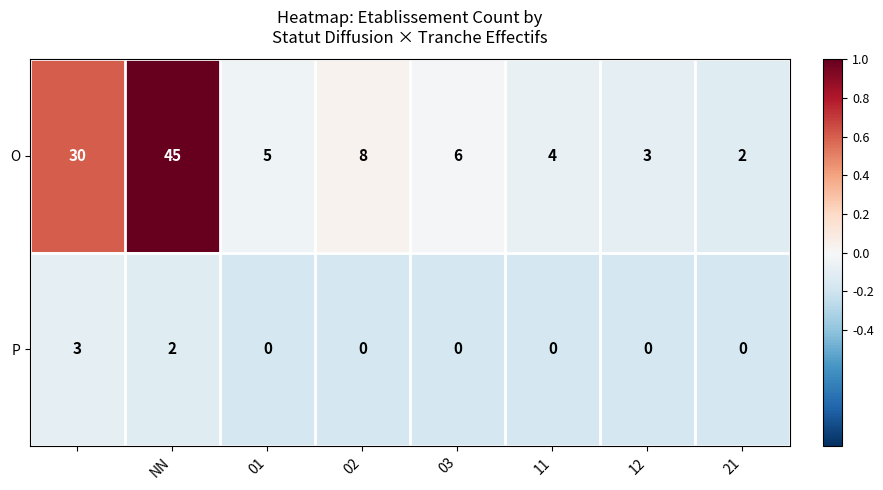

Reading left to right, extract all data points from this chart.

O: 30	45	5	8	6	4	3	2
P: 3	2	0	0	0	0	0	0